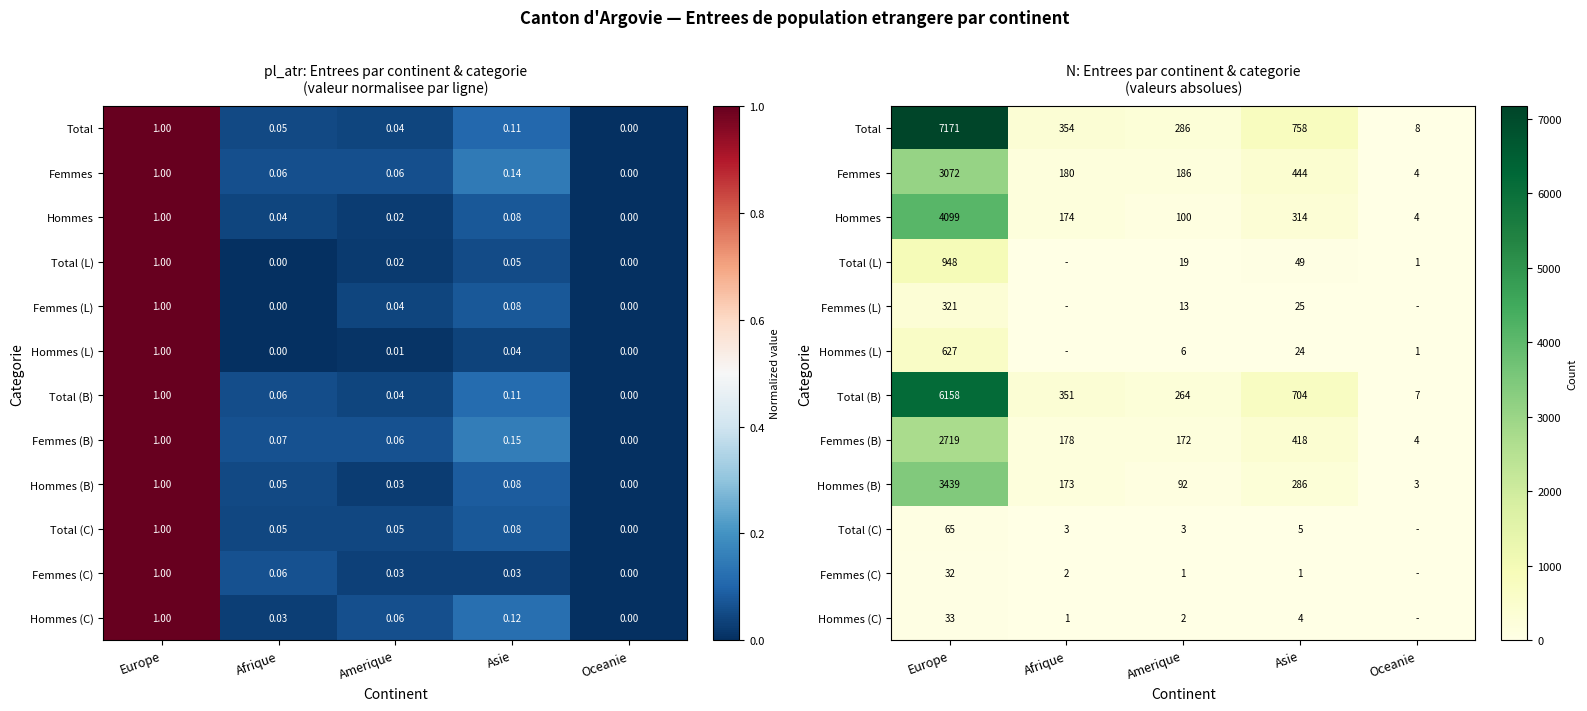

What is the maximum value shown in the chart?

7171